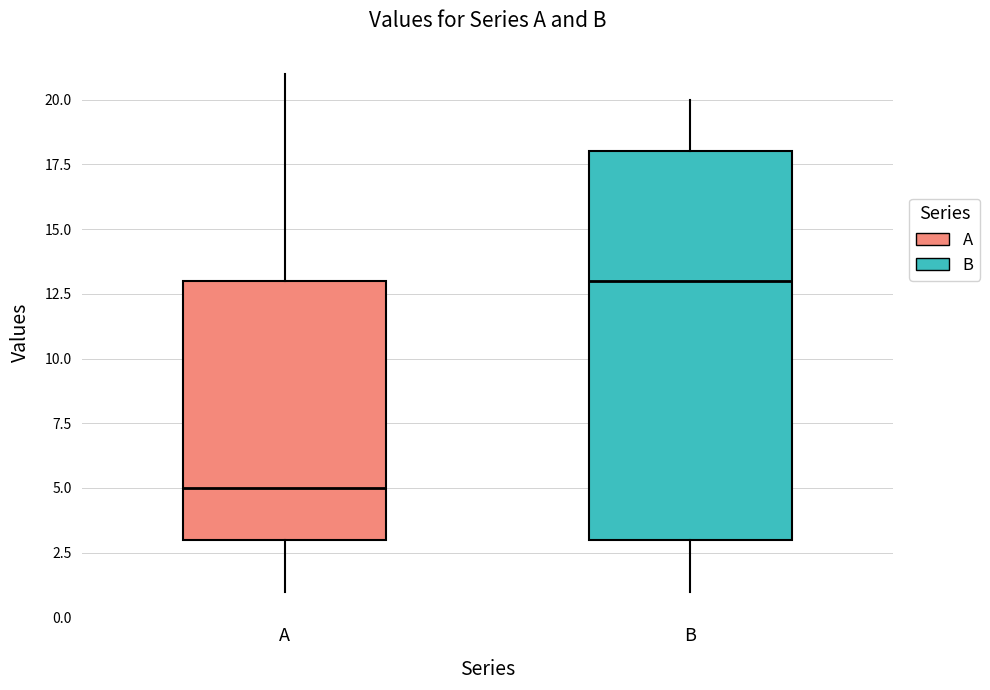

Reading left to right, transcribe this box plot: for each box, give where its median line is, the range the box spans, and where its two whiskers end, as read against the y-axis. The values are not printed on the chart, so give them approximately, as read against the axis.

A: median 5, box 3 to 13, whiskers 1 to 21
B: median 13, box 3 to 18, whiskers 1 to 20